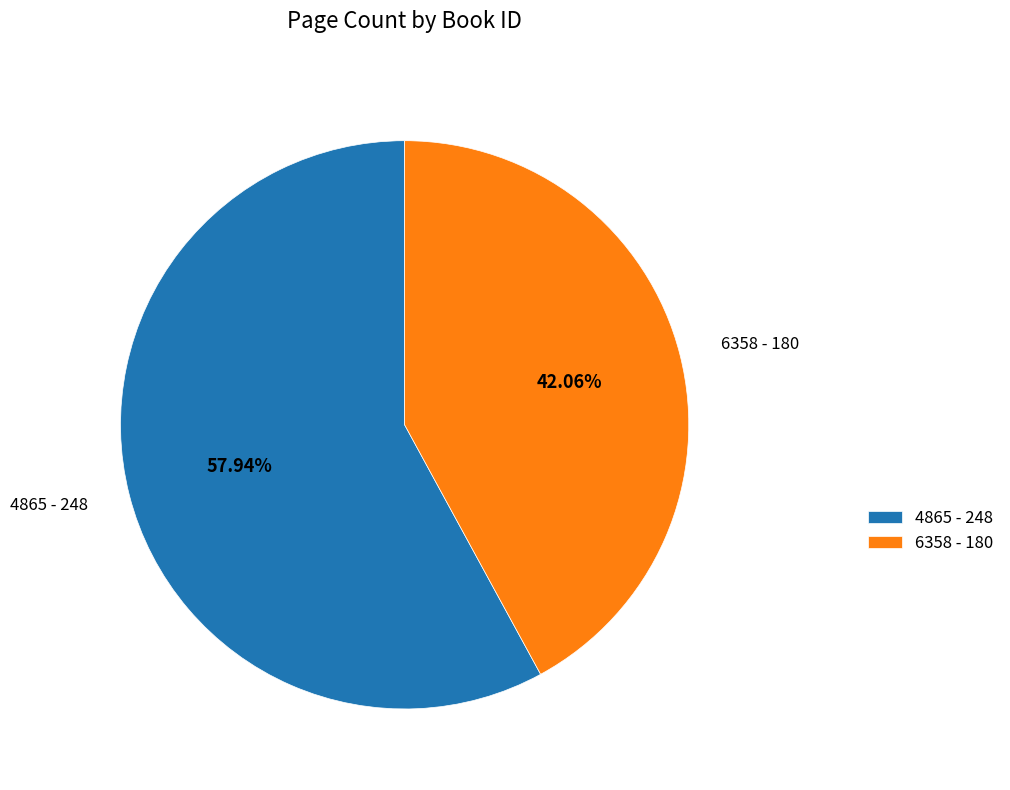

The 6358 slice represents 32% of the pie. True or false?

False